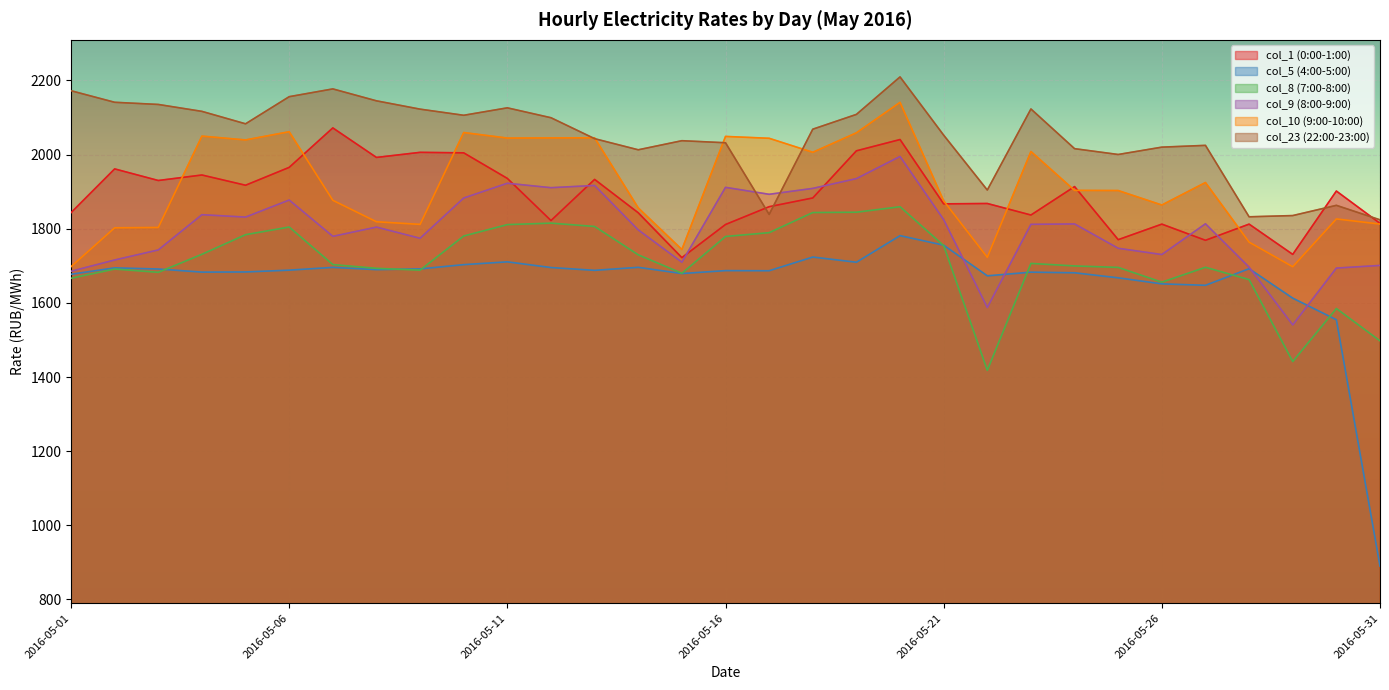

How many times do col_1 (0:00-1:00) and col_9 (8:00-9:00) cross each other?

6